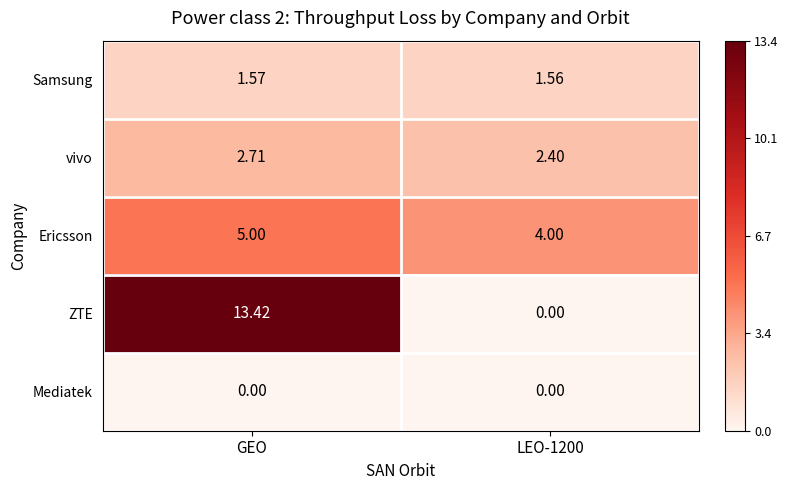

At which category is the sum across all series the highest?

GEO